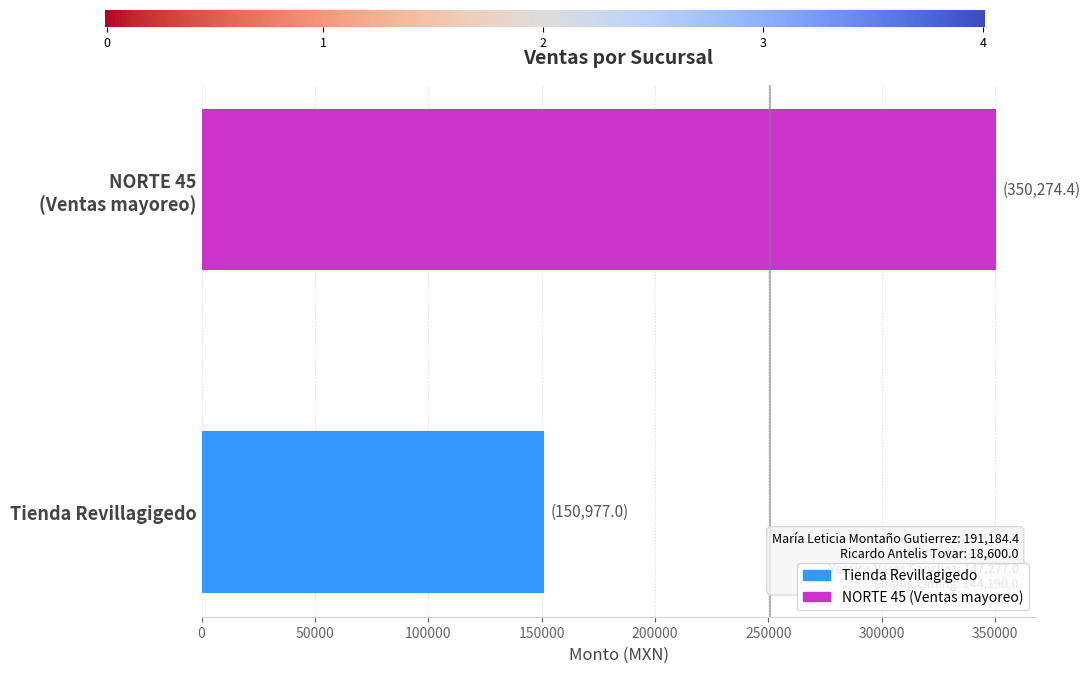

What is the average value?

250625.7